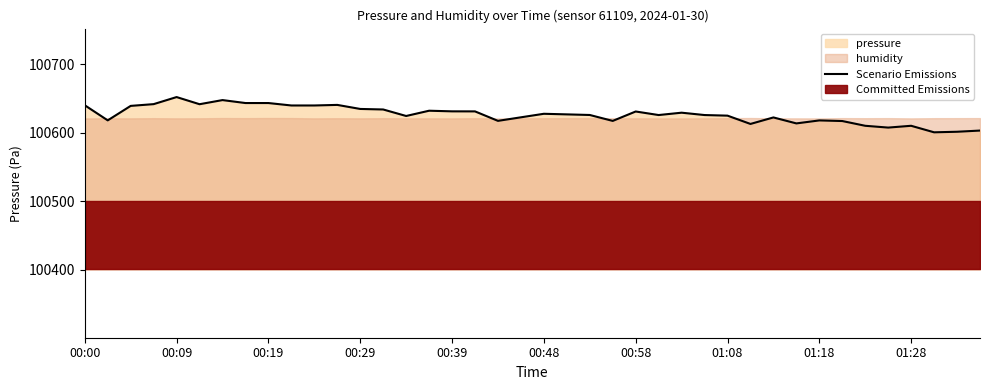

What is the value of the 7th point from the left?

100647.8